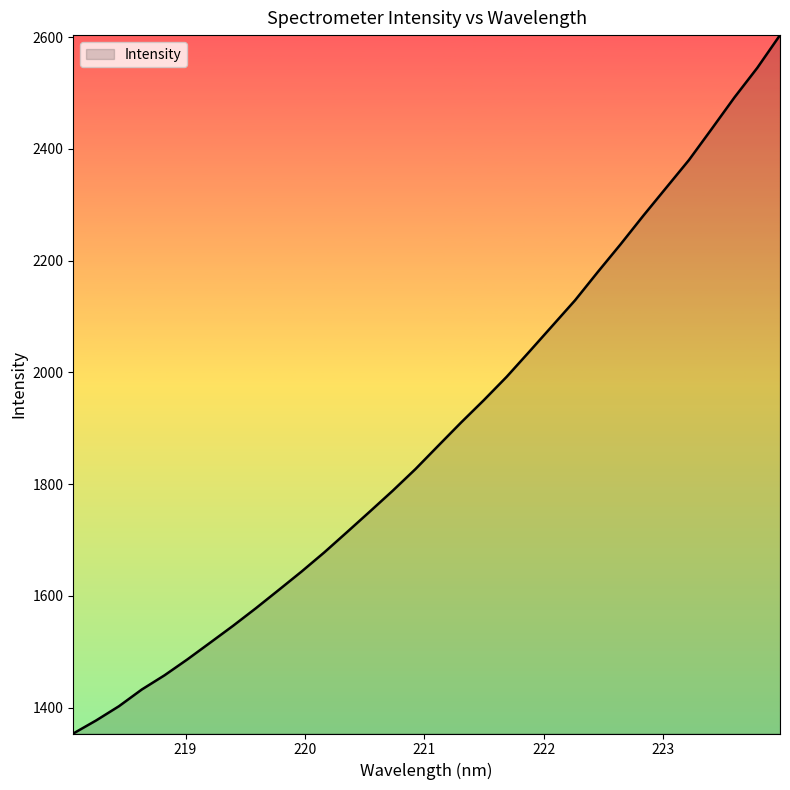

What is the maximum value shown in the chart?

2603.5